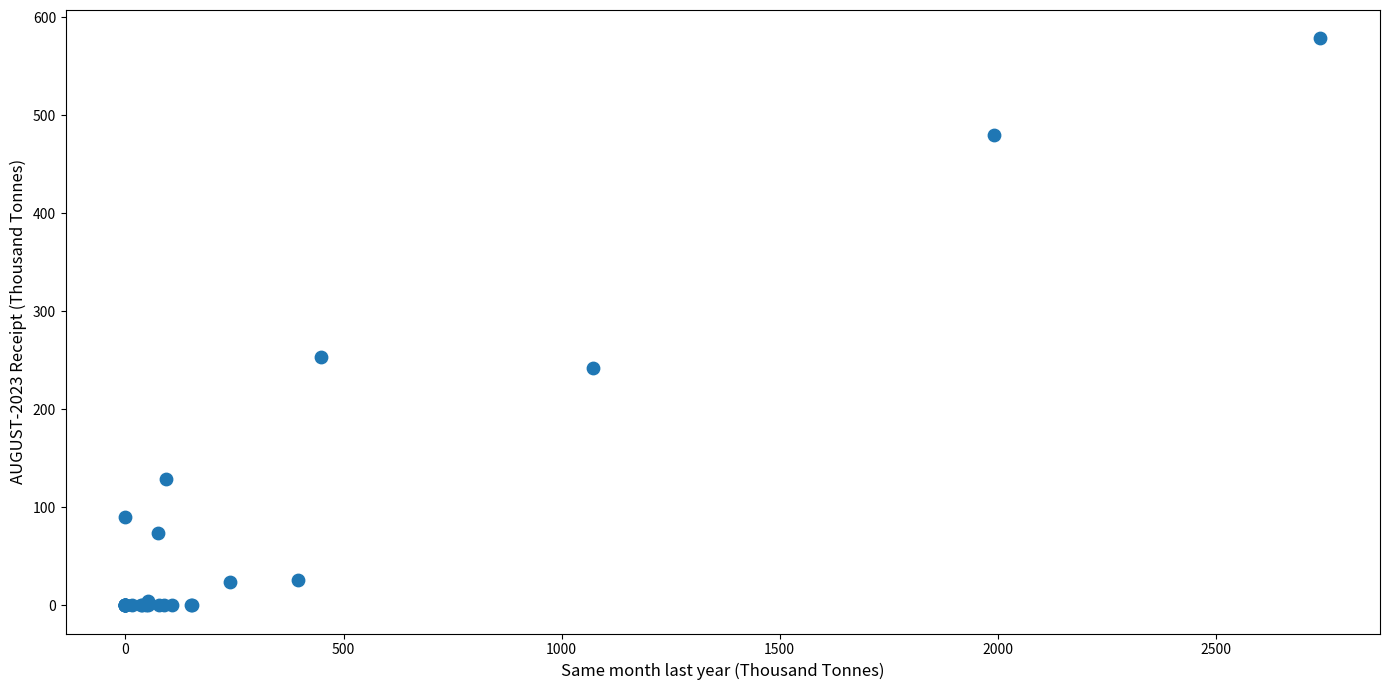

What Y value in the scatter plot is closest to 289?

253.3